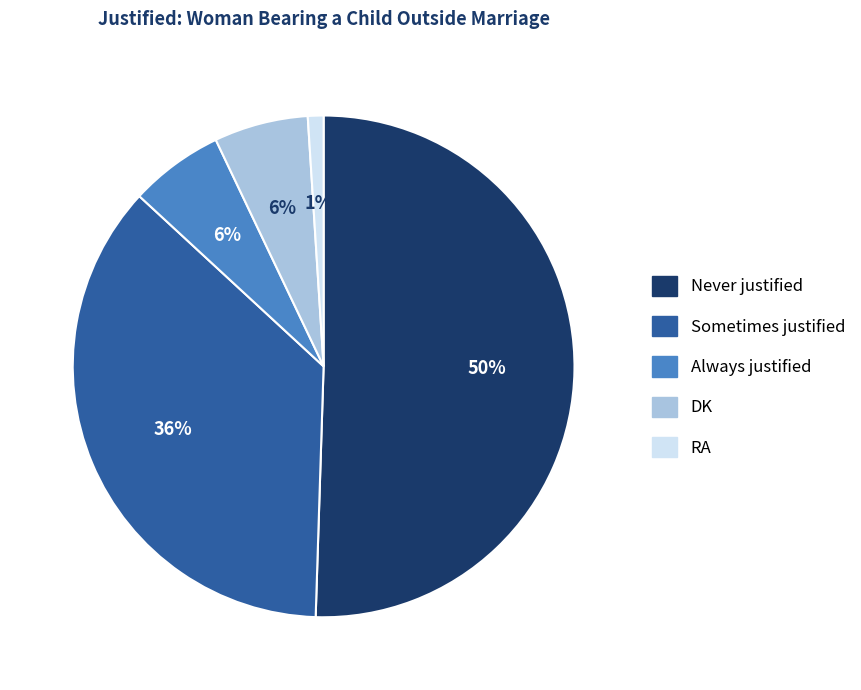

How many slices are in this pie chart?

5